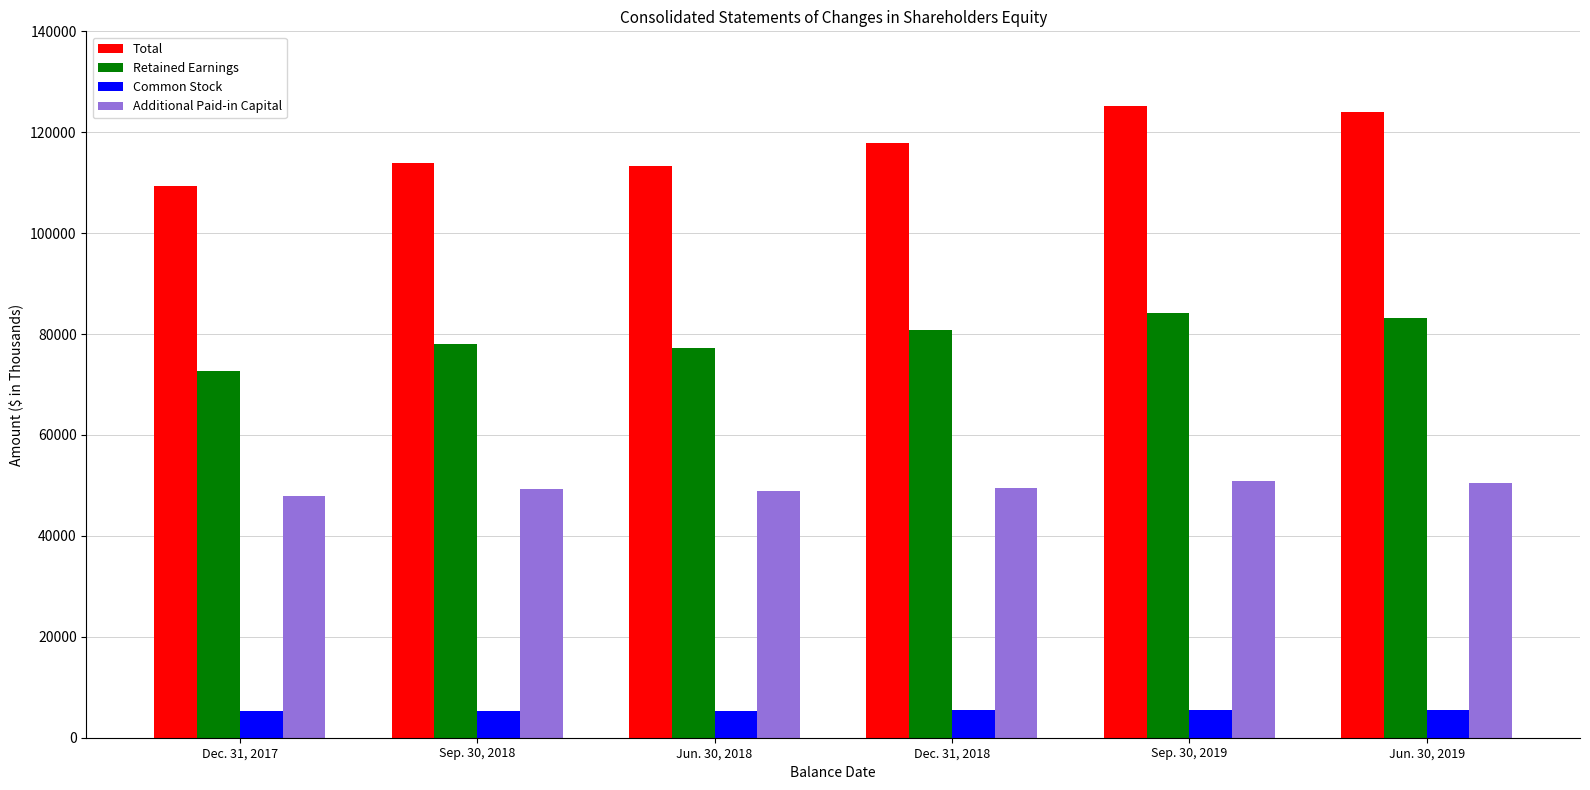

What is the difference between the highest and lowest values at Dec. 31, 2017?

103999